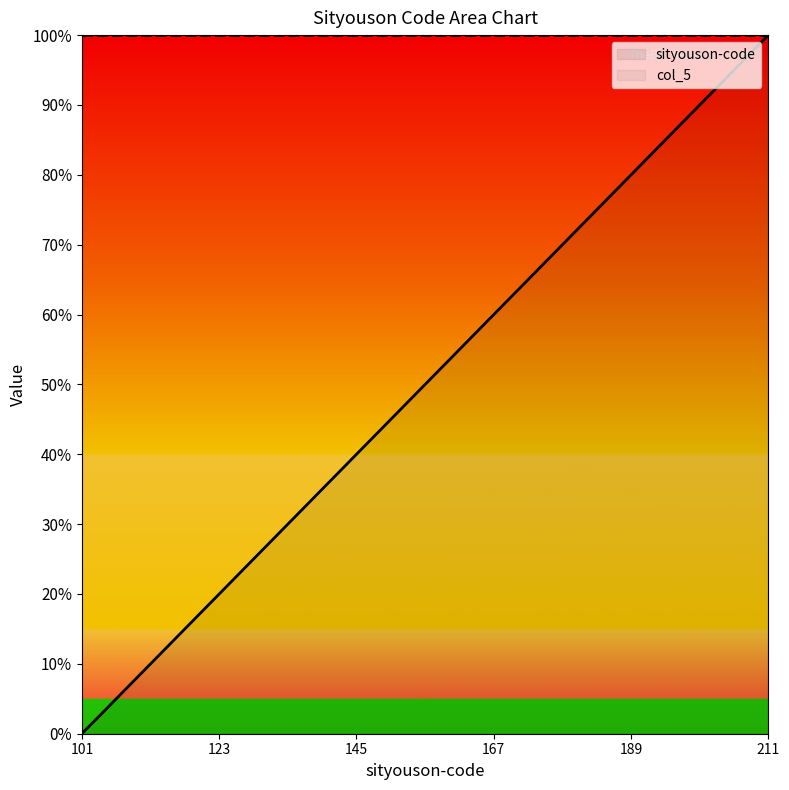

Where is the data nearest to the value 50?

110